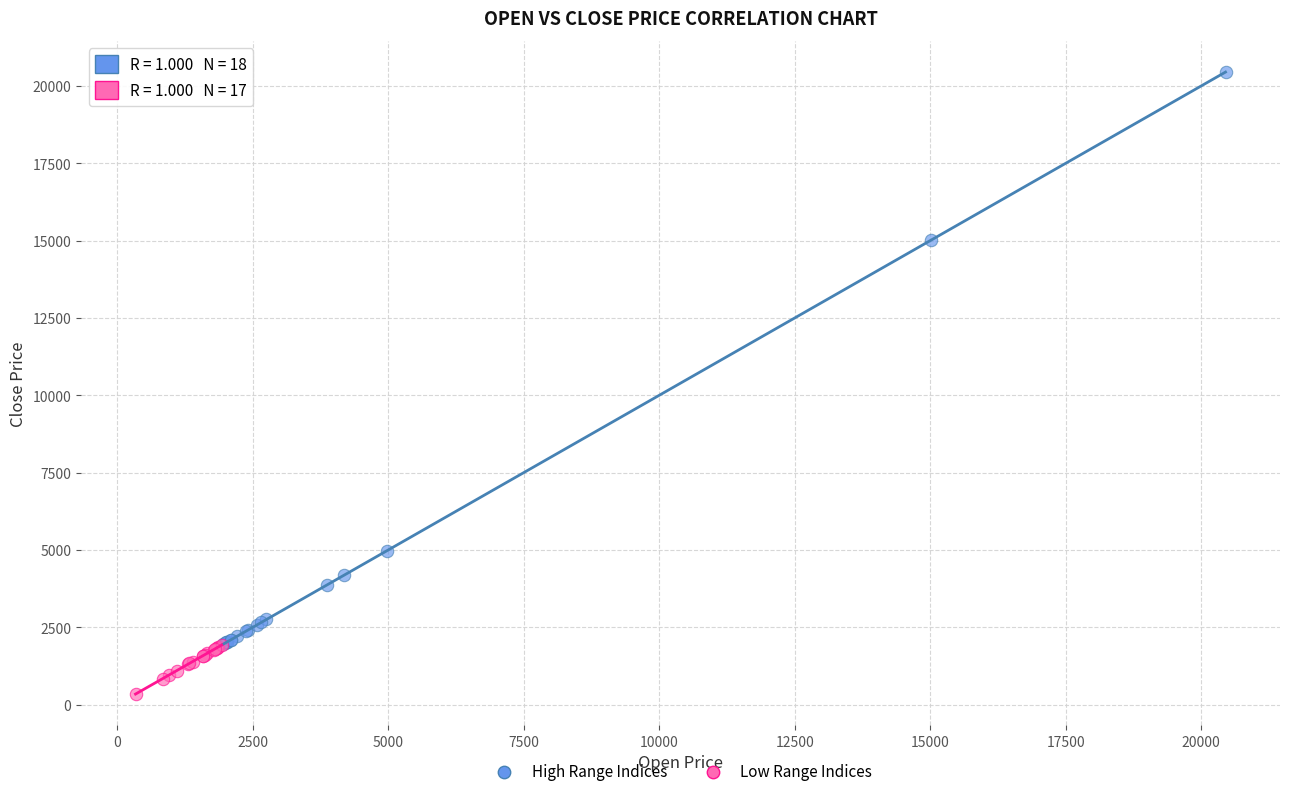

Which series contains the highest Y value?

High Range Indices